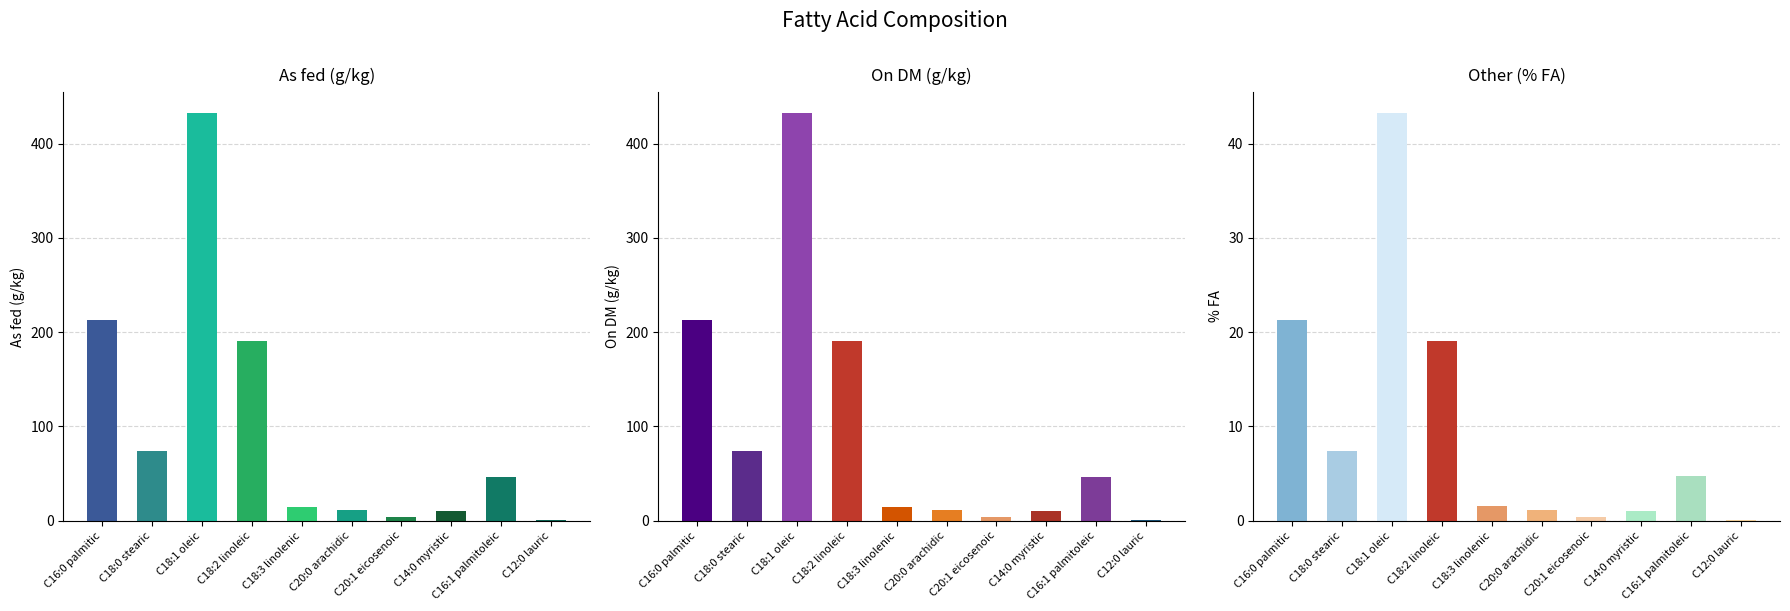

Is it true that On DM equals 1.8 at C12:0 lauric?

False